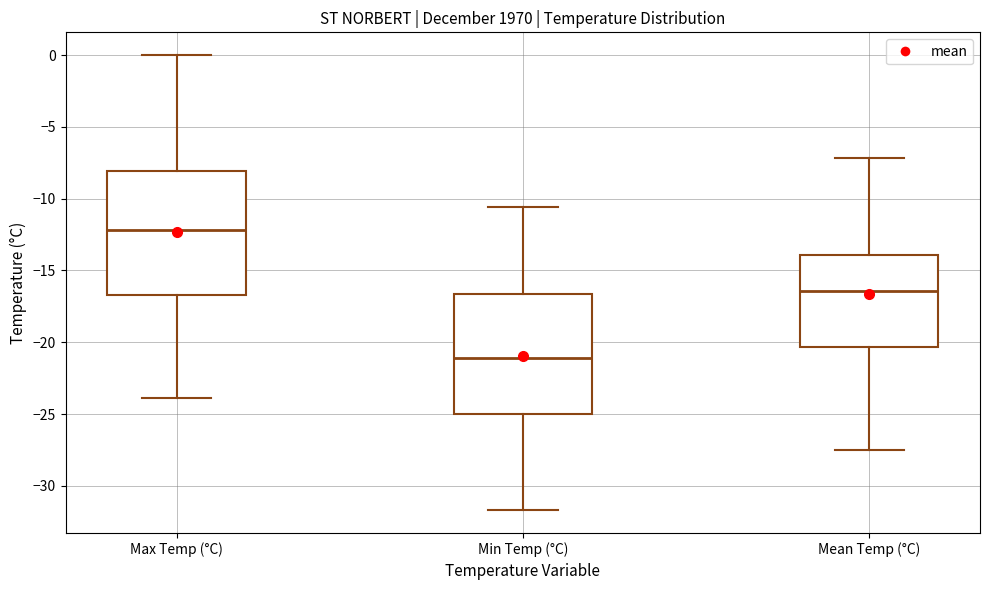

Which box's median line is the lowest?

Min Temp (°C)